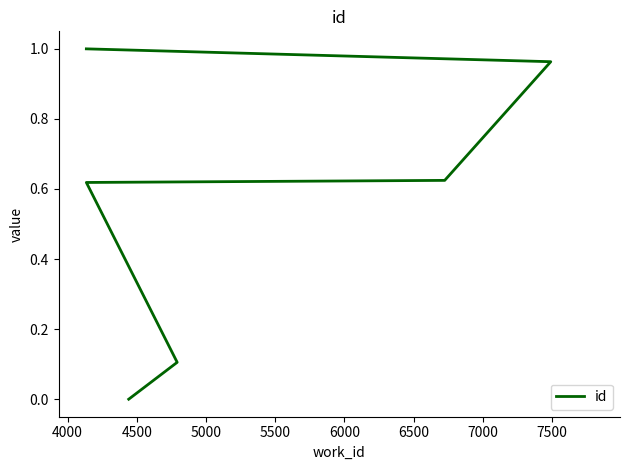

How many lines are shown in the chart?

1